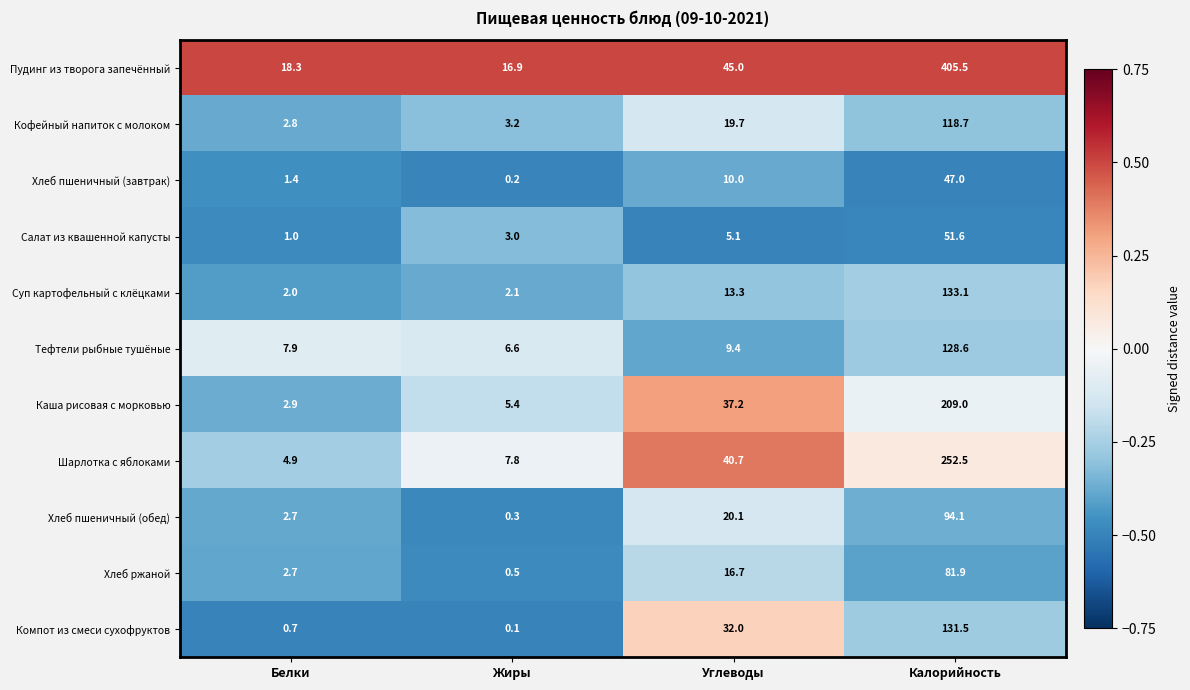

At Жиры, list the series in order from smallest to largest.

Компот из смеси сухофруктов, Хлеб пшеничный (завтрак), Хлеб пшеничный (обед), Хлеб ржаной, Суп картофельный с клёцками, Салат из квашенной капусты, Кофейный напиток с молоком, Каша рисовая с морковью, Тефтели рыбные тушёные, Шарлотка с яблоками, Пудинг из творога запечённый